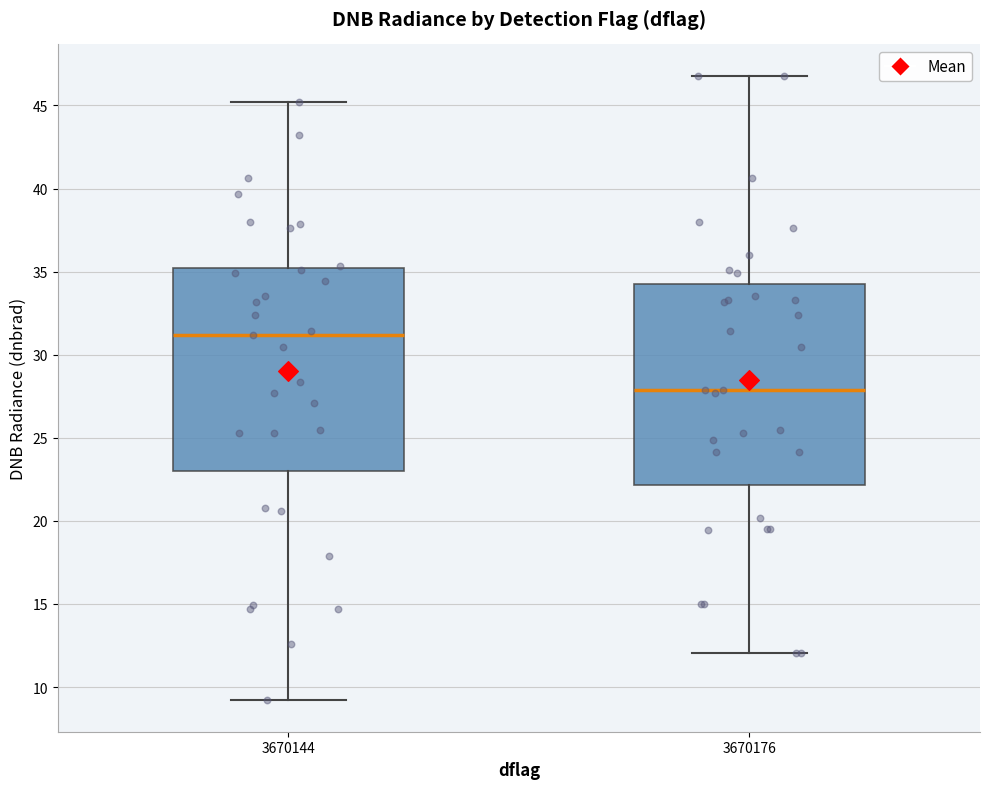

Reading left to right, transcribe this box plot: for each box, give where its median line is, the range the box spans, and where its two whiskers end, as read against the y-axis. The values are not printed on the chart, so give them approximately, as read against the axis.

3670144: median 31, box 23 to 35, whiskers 9 to 45
3670176: median 28, box 22 to 34, whiskers 12 to 47